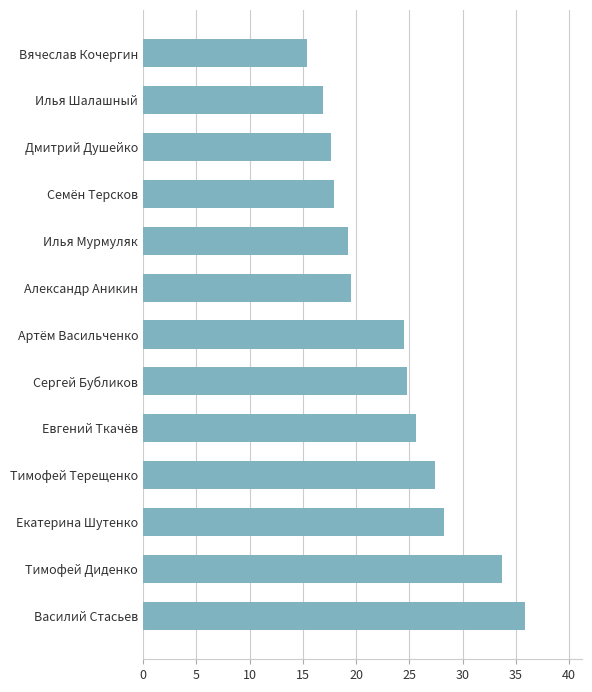

Is it true that the value at Василий Стасьев is 35.9?

True